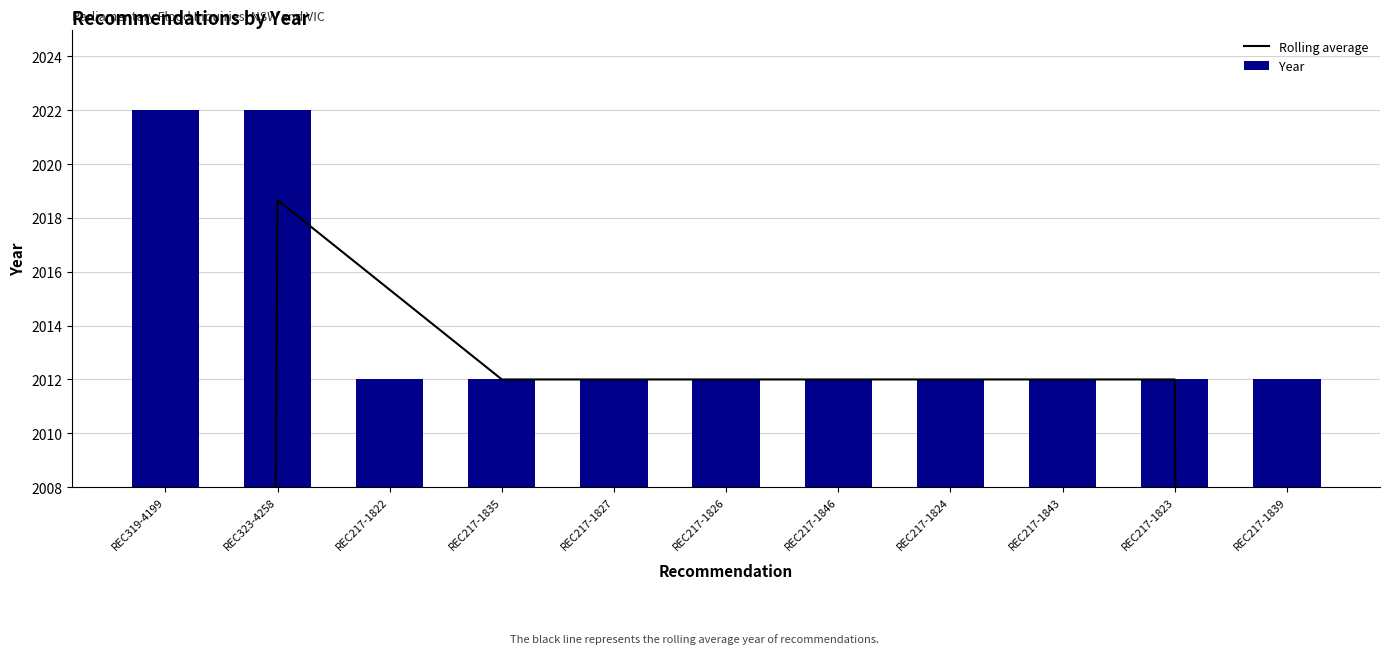

What is the sum of all Rolling average values?

20807.3